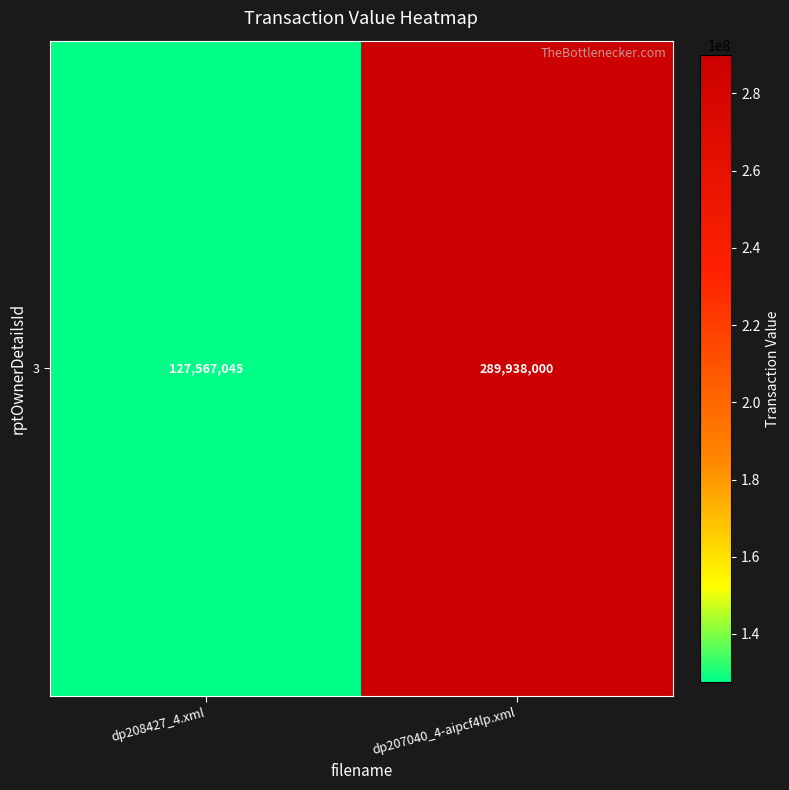

Rank the categories by value from lowest to highest.

dp208427_4.xml, dp207040_4-aipcf4lp.xml